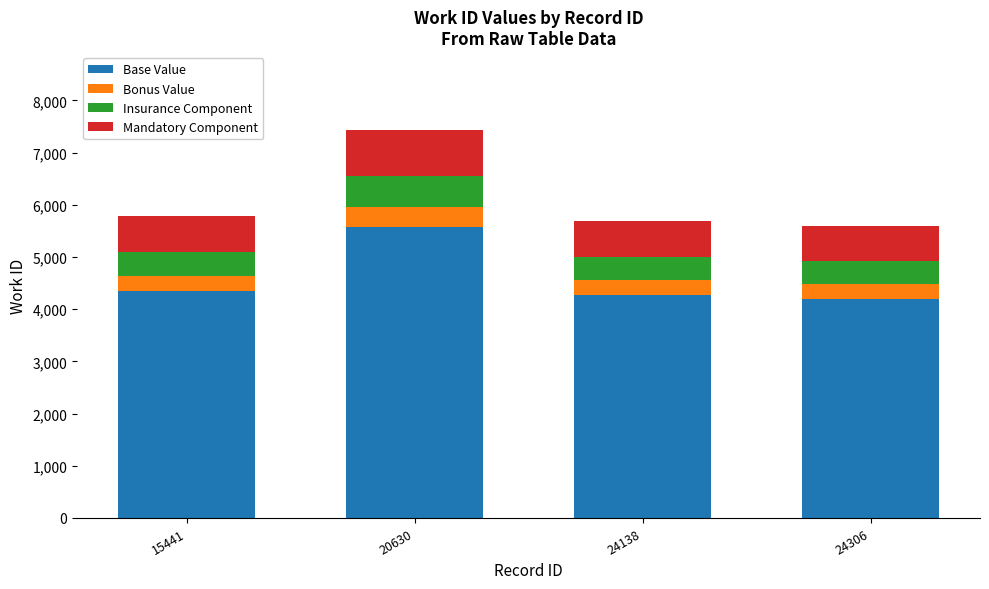

Count the number of categories in the chart.

4